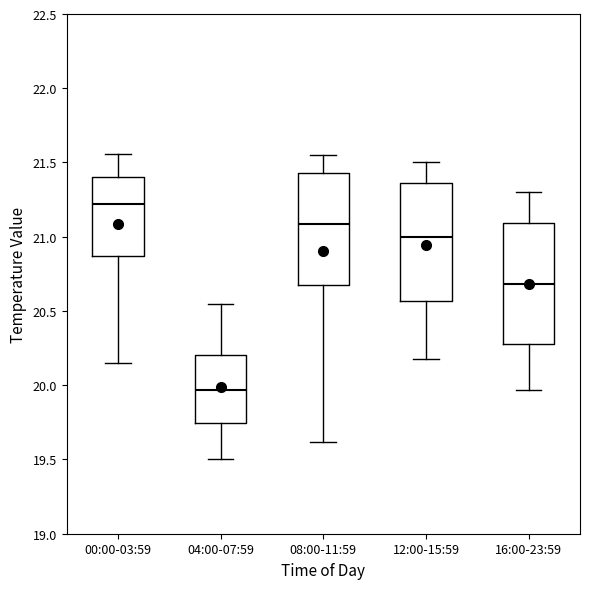

Reading left to right, read every box against the y-axis: the position of its median line, the range the box covers, and the ends of its whiskers. The values are not printed on the chart, so give them approximately, as read against the axis.

00:00-03:59: median 21.20, box 20.85 to 21.40, whiskers 20.15 to 21.55
04:00-07:59: median 19.95, box 19.75 to 20.20, whiskers 19.50 to 20.55
08:00-11:59: median 21.10, box 20.70 to 21.45, whiskers 19.60 to 21.55
12:00-15:59: median 21.00, box 20.55 to 21.35, whiskers 20.20 to 21.50
16:00-23:59: median 20.70, box 20.30 to 21.10, whiskers 19.95 to 21.30